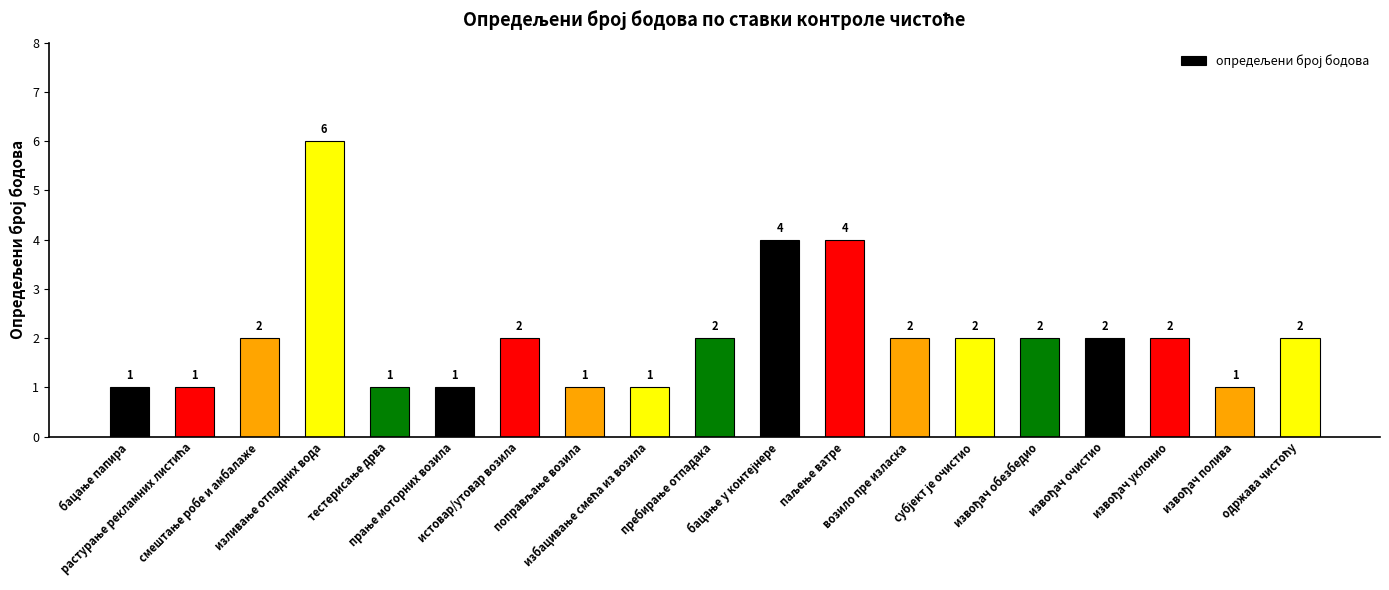

Count the values in the range 1 to 2.

16